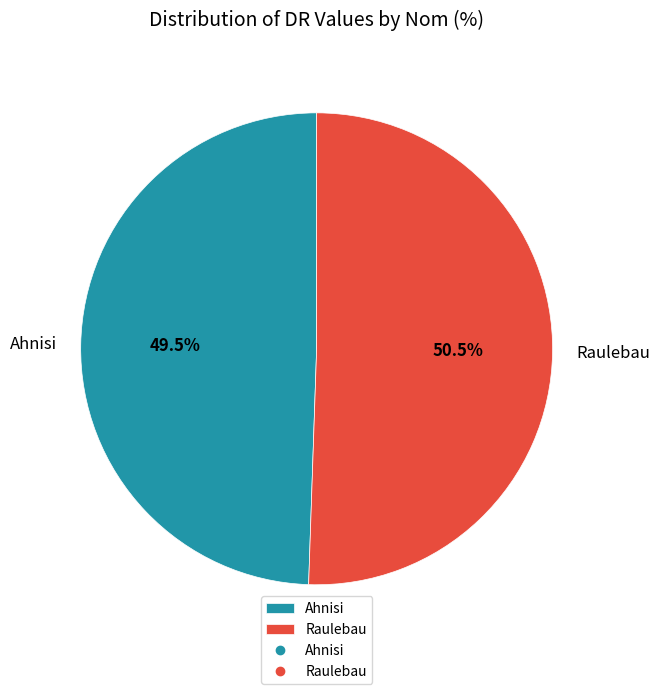

Is it true that Ahnisi is 44% of the pie?

False